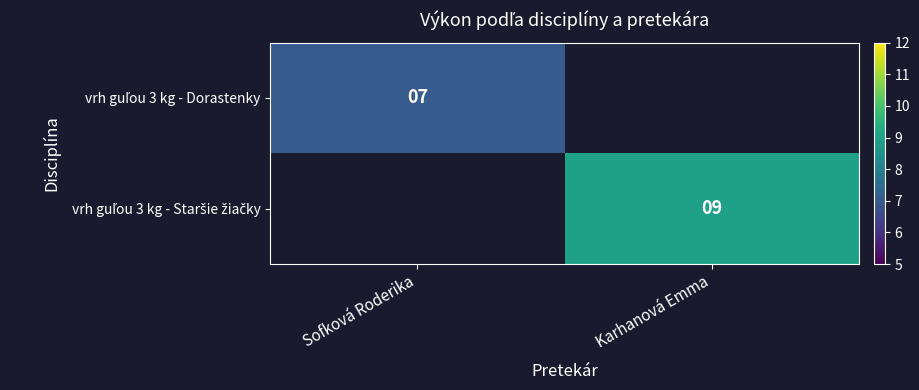

Is the value of vrh guľou 3 kg - Dorastenky at Karhanová Emma greater than the value of vrh guľou 3 kg - Staršie žiačky at Karhanová Emma?

No